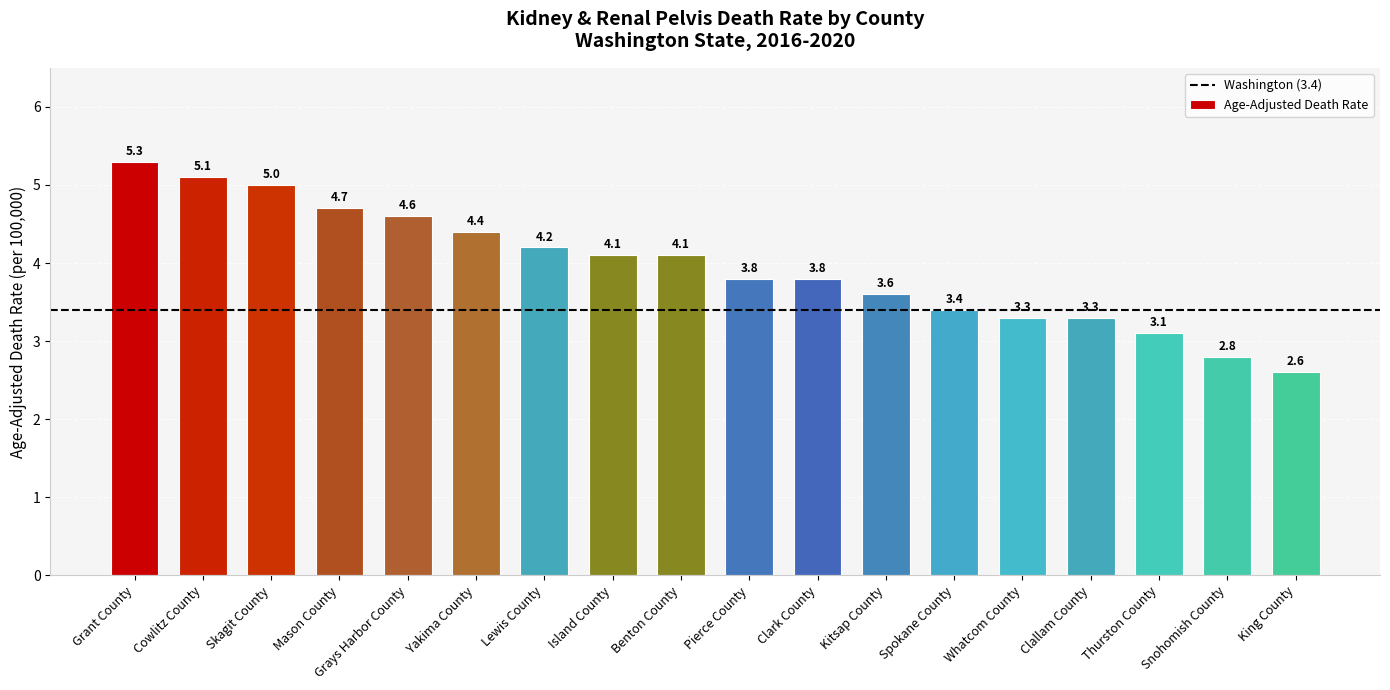

How many bars are there in total?

18